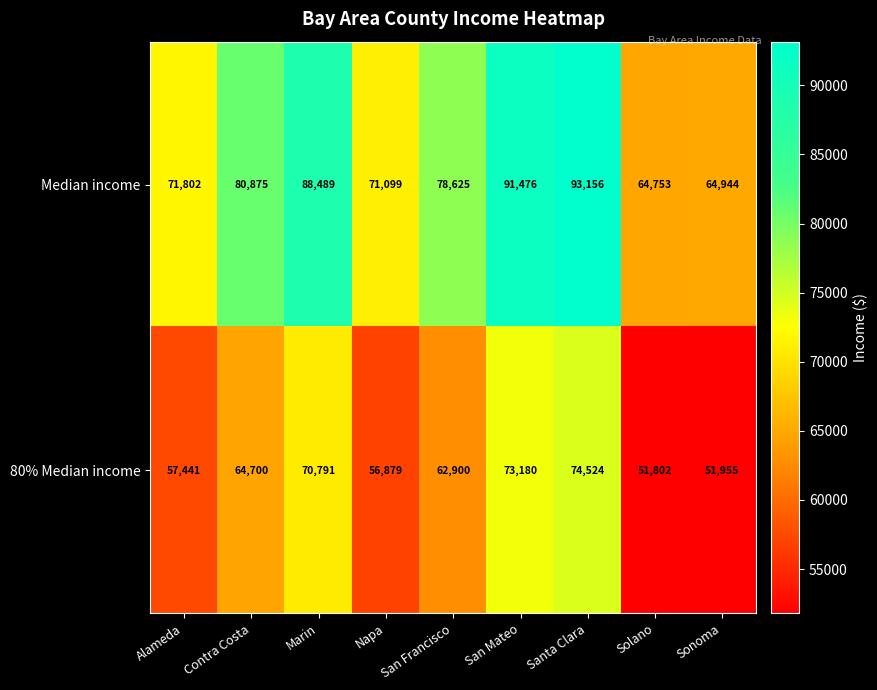

What is the sum of the Median income values at Napa and Santa Clara?

164255